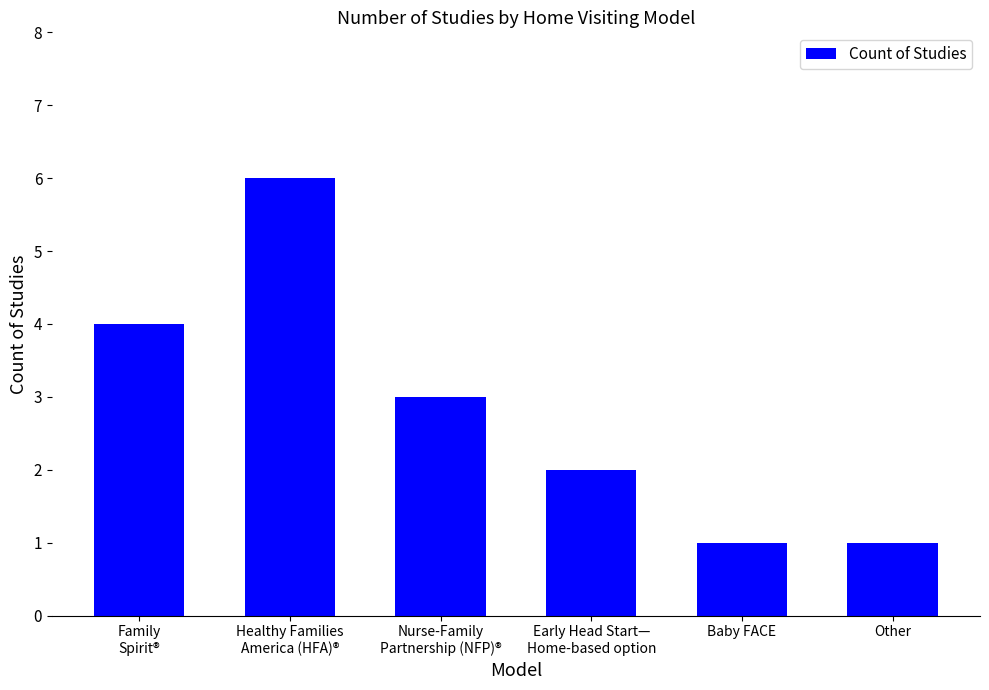

Count the number of data series in this chart.

1